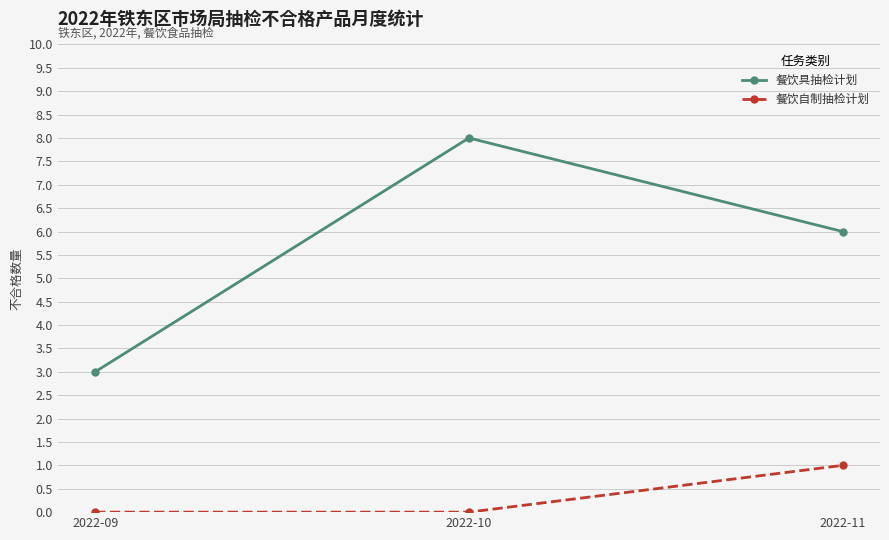

The value of 餐饮自制抽检计划 at 2022-09 is -1. True or false?

False